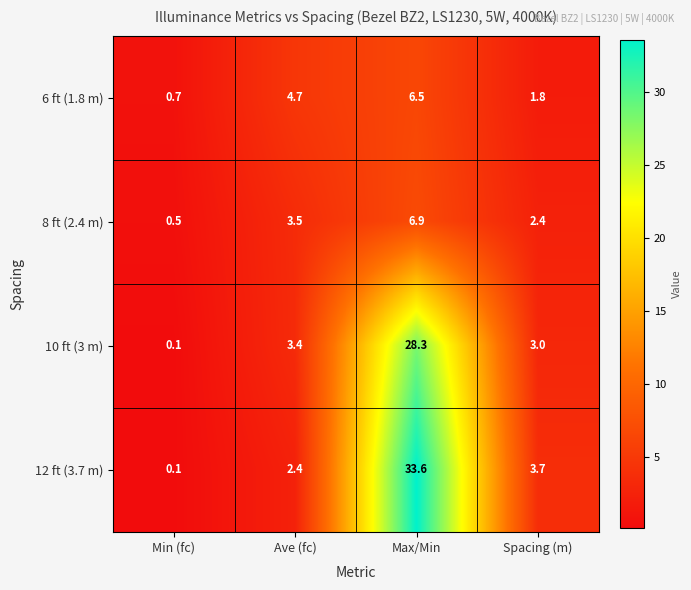

The value of 6 ft (1.8 m) at Spacing (m) is 2.6. True or false?

False